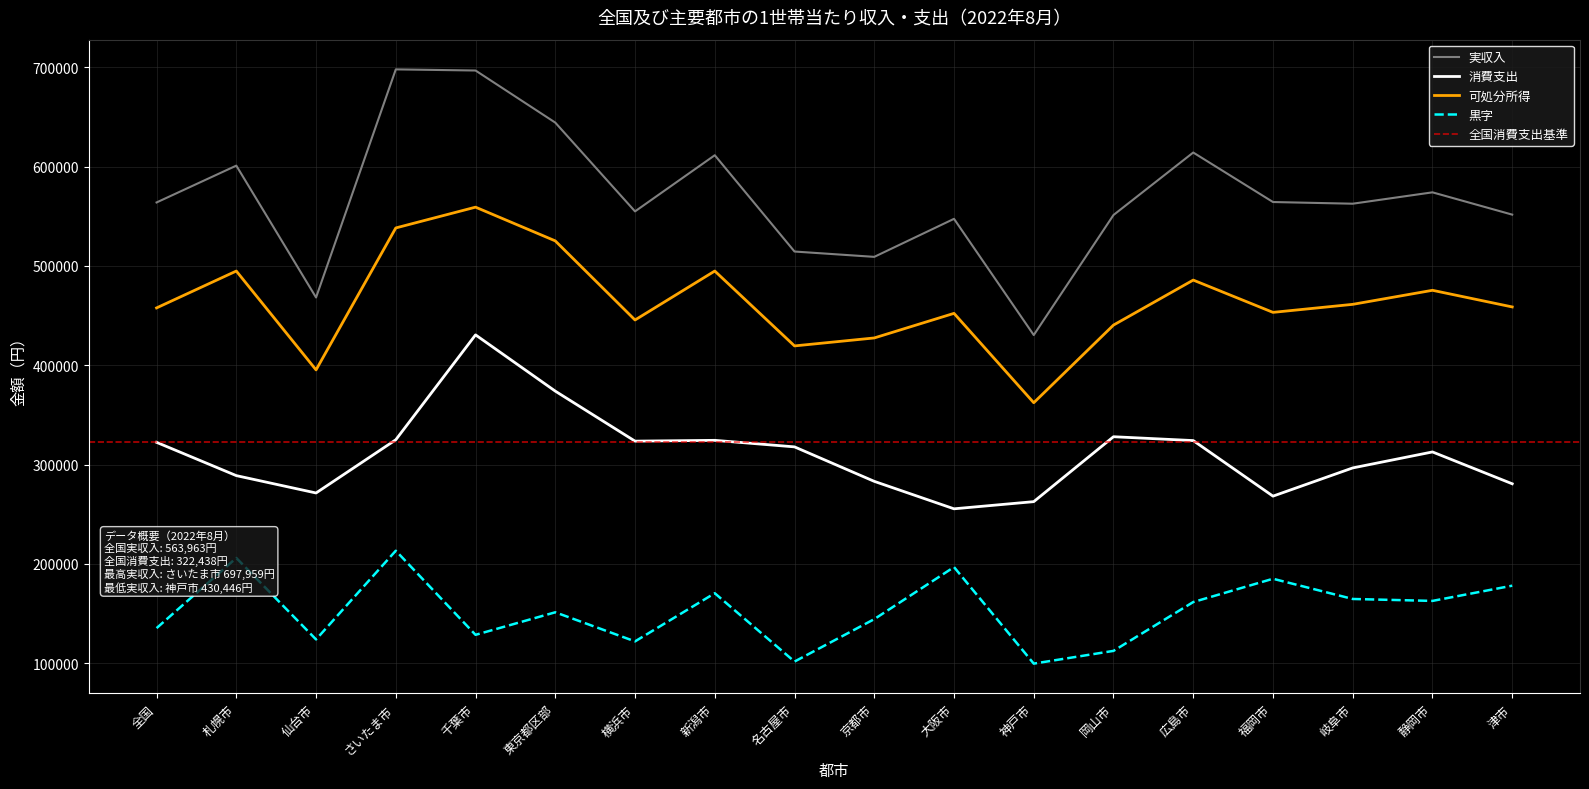

What is the sum of the 実収入 values at 横浜市 and 福岡市?

1119360